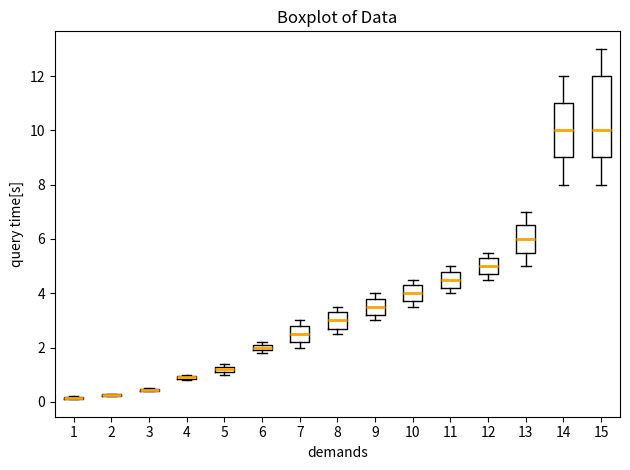

Where does the upper whisker of the box at x = 11 end on the y-axis? The values are not printed on the chart, so give them approximately, as read against the axis.

5.0